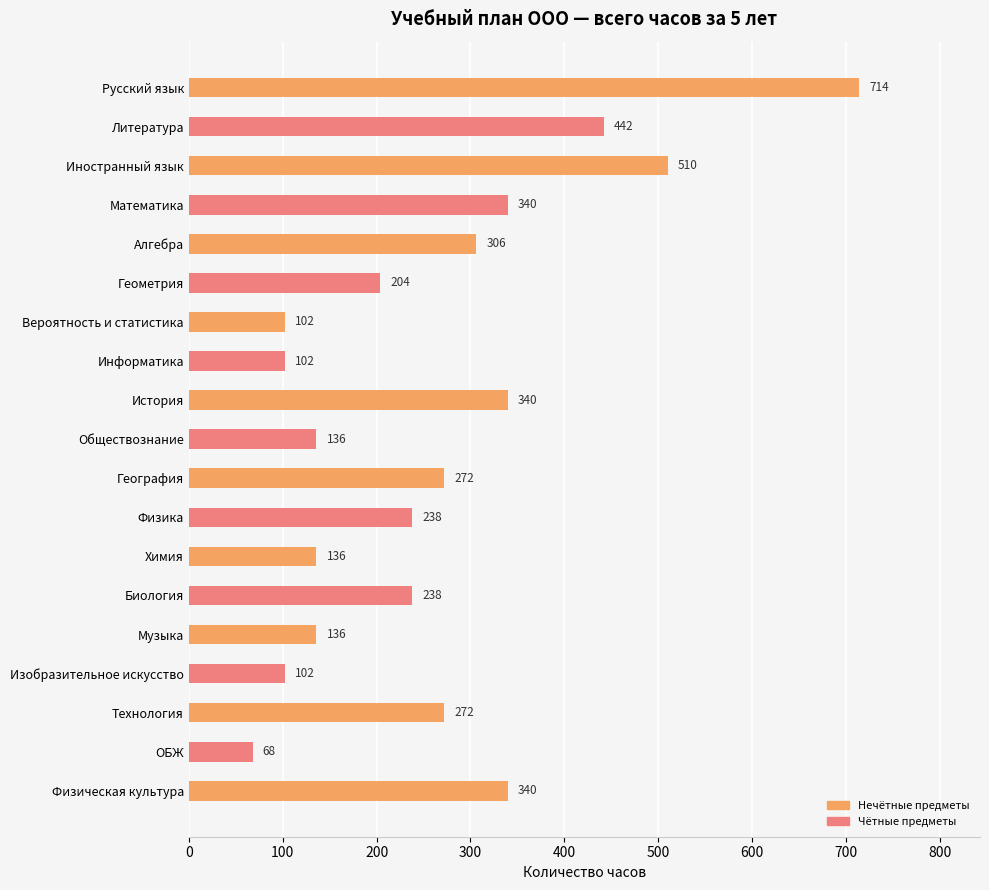

How many categories are shown in the chart?

19